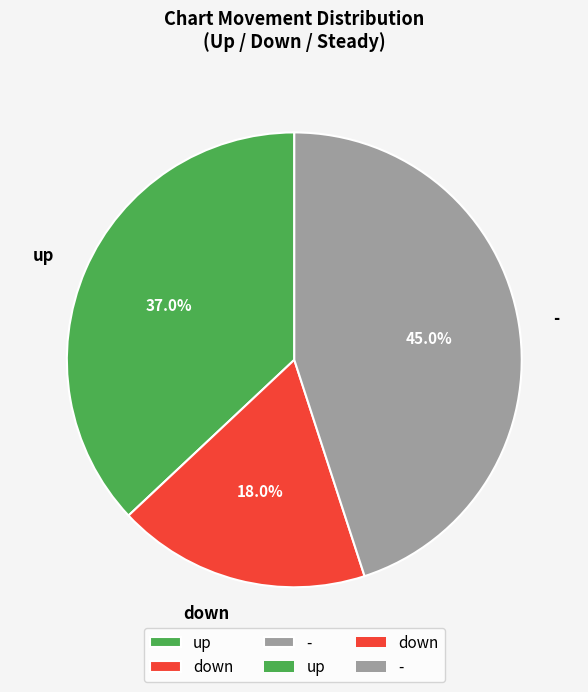

The up slice represents 37% of the pie. True or false?

True